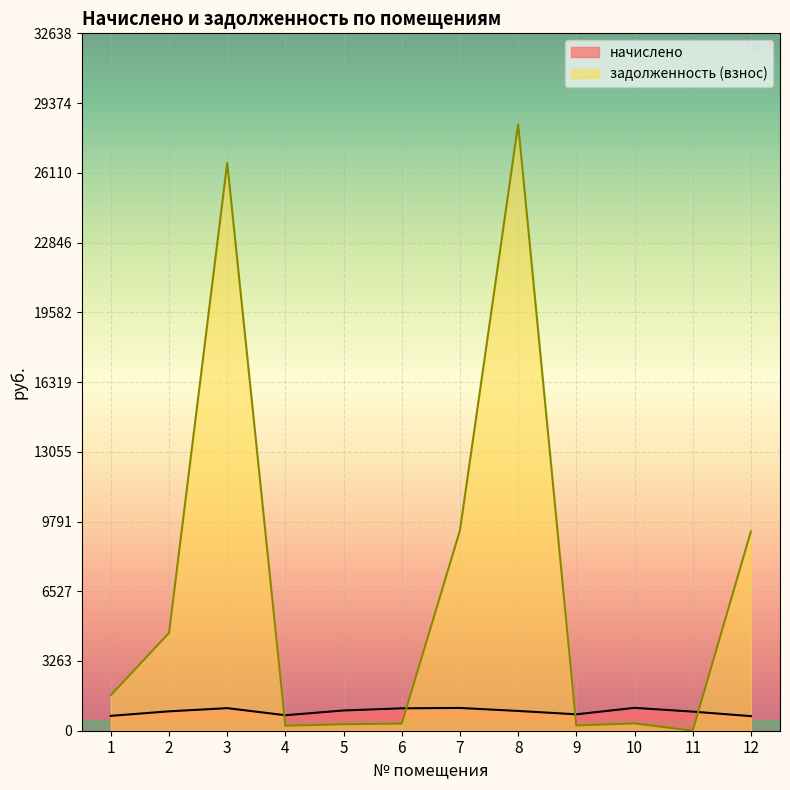

The value of начислено at 3 is 1681.8. True or false?

False